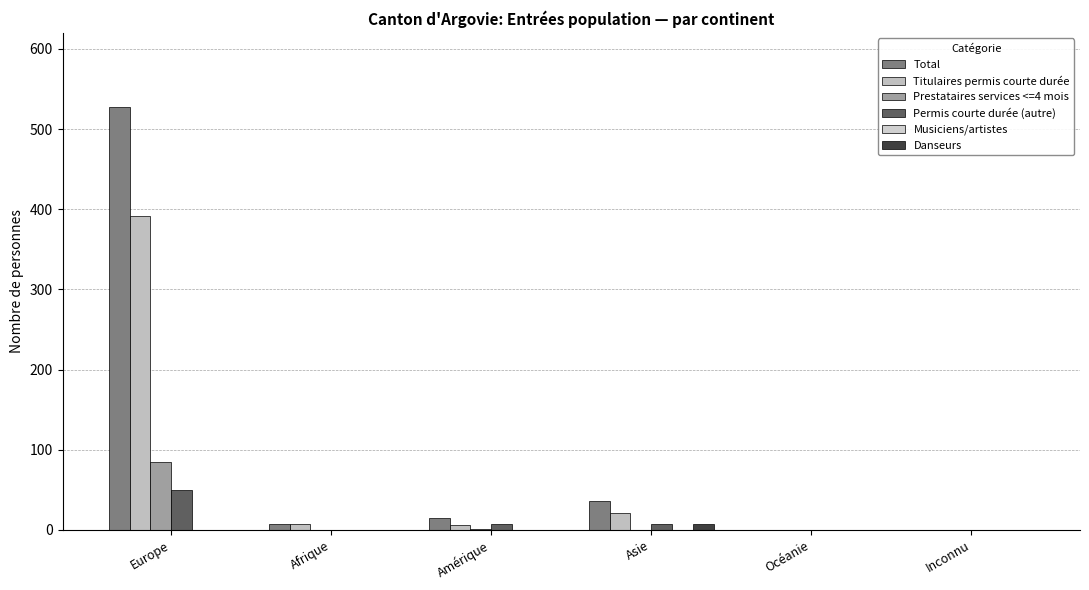

What is the average value of the Prestataires services <=4 mois series?

14